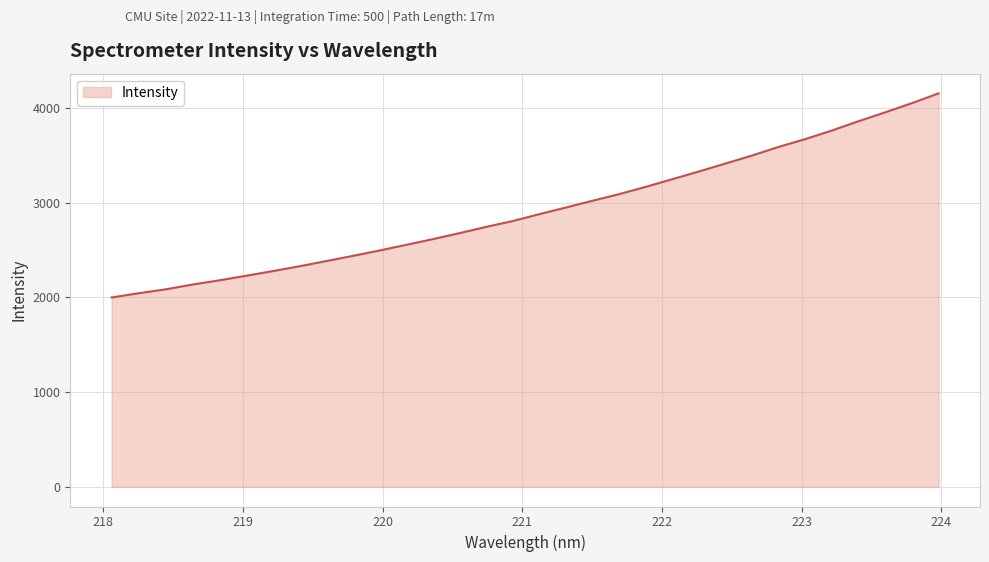

What is the minimum value shown in the chart?

1998.4